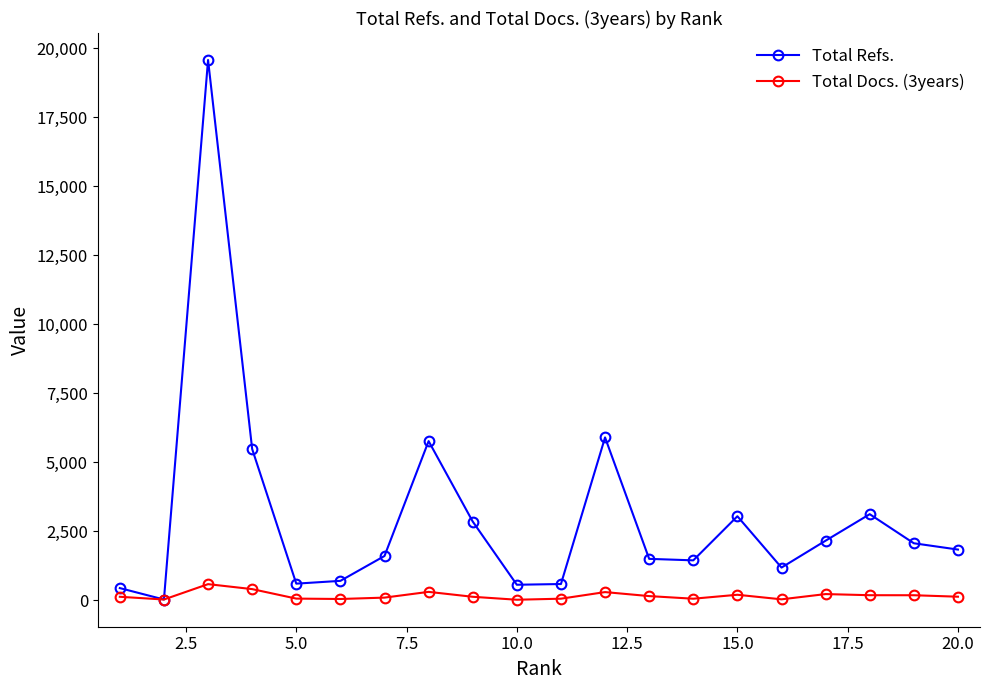

List the series in order of their overall mean, lowest first.

Total Docs. (3years), Total Refs.